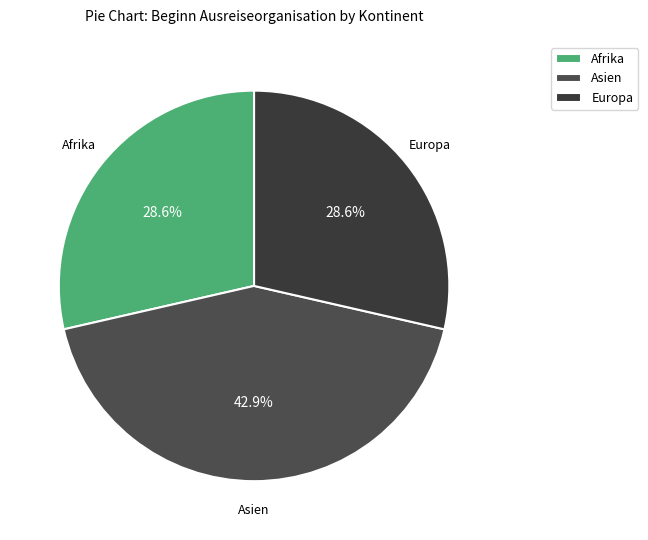

What percentage do Afrika and Asien together represent?

71.4%